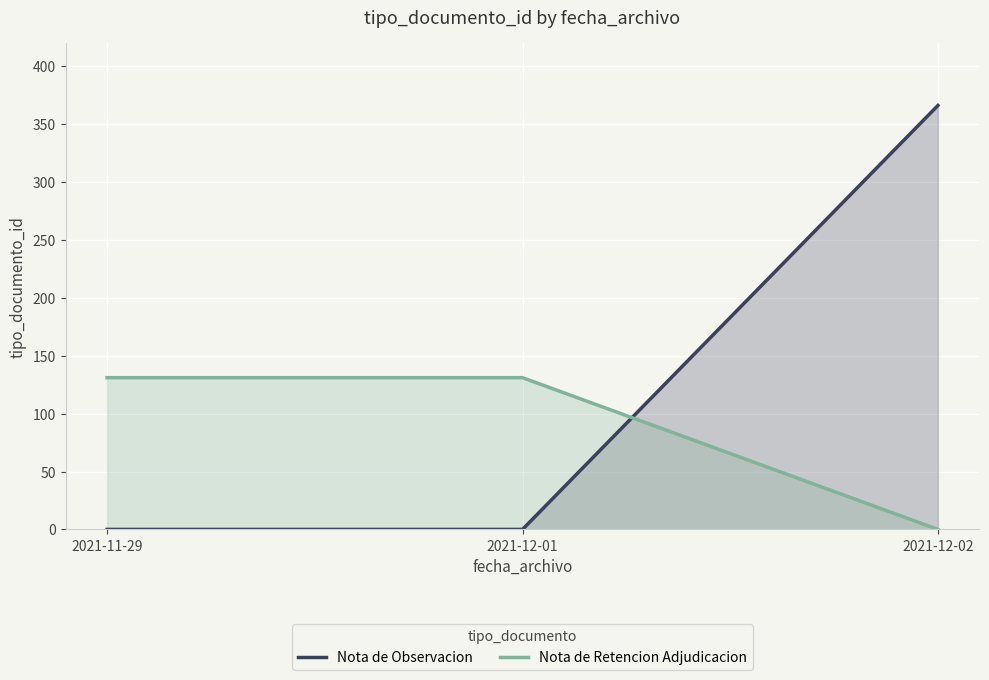

Which has a higher value, 2021-12-01 or 2021-11-29?

2021-12-01